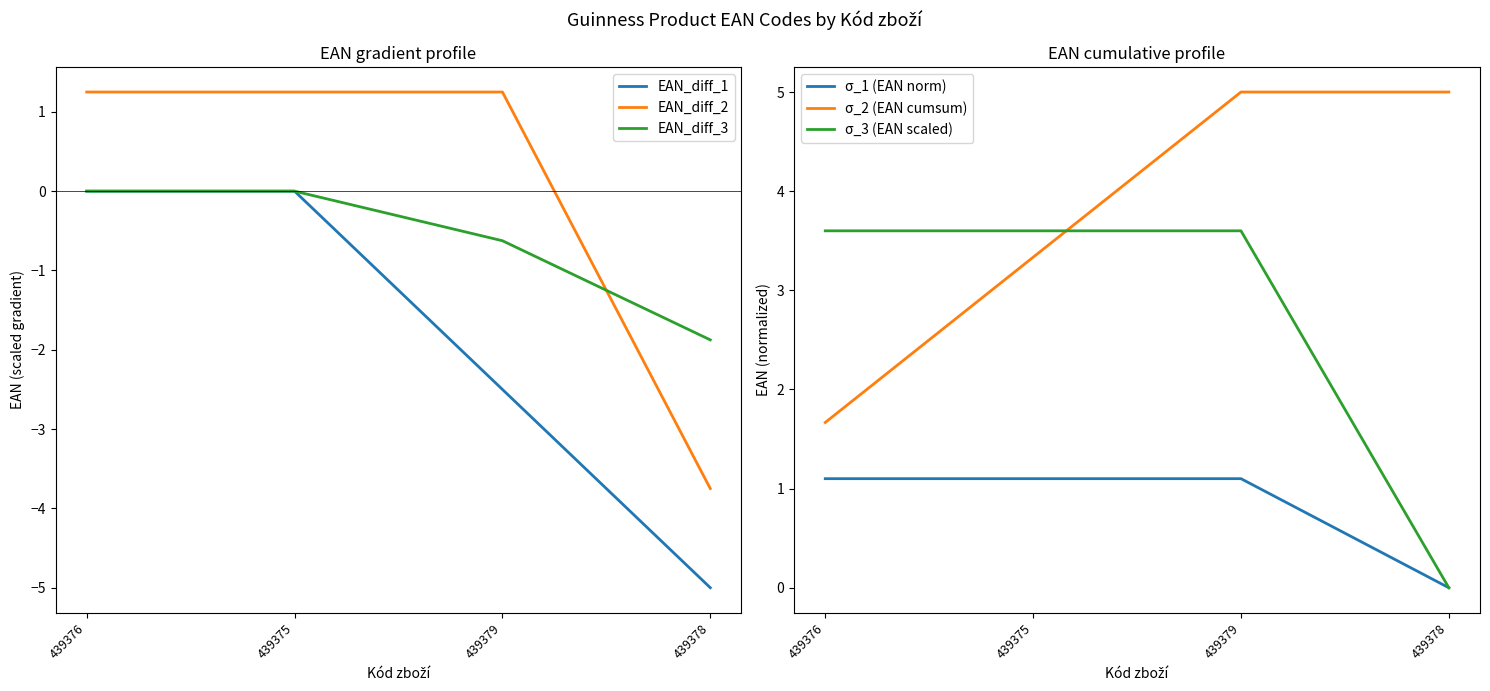

Reading left to right, list all the values displayed in this chart.

EAN_diff_1: -0.0	-0.0	-2.5	-5.0
EAN_diff_2: 1.3	1.3	1.2	-3.7
EAN_diff_3: -0.0	-0.0	-0.6	-1.9
σ_1 (EAN norm): 1.1	1.1	1.1	0.0
σ_2 (EAN cumsum): 1.7	3.3	5.0	5.0
σ_3 (EAN scaled): 3.6	3.6	3.6	0.0